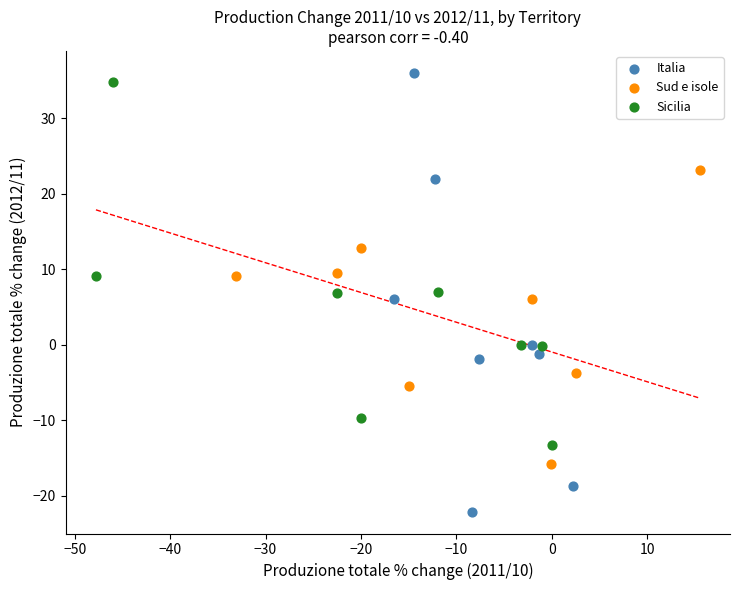

Which series reaches the minimum Y coordinate?

Italia